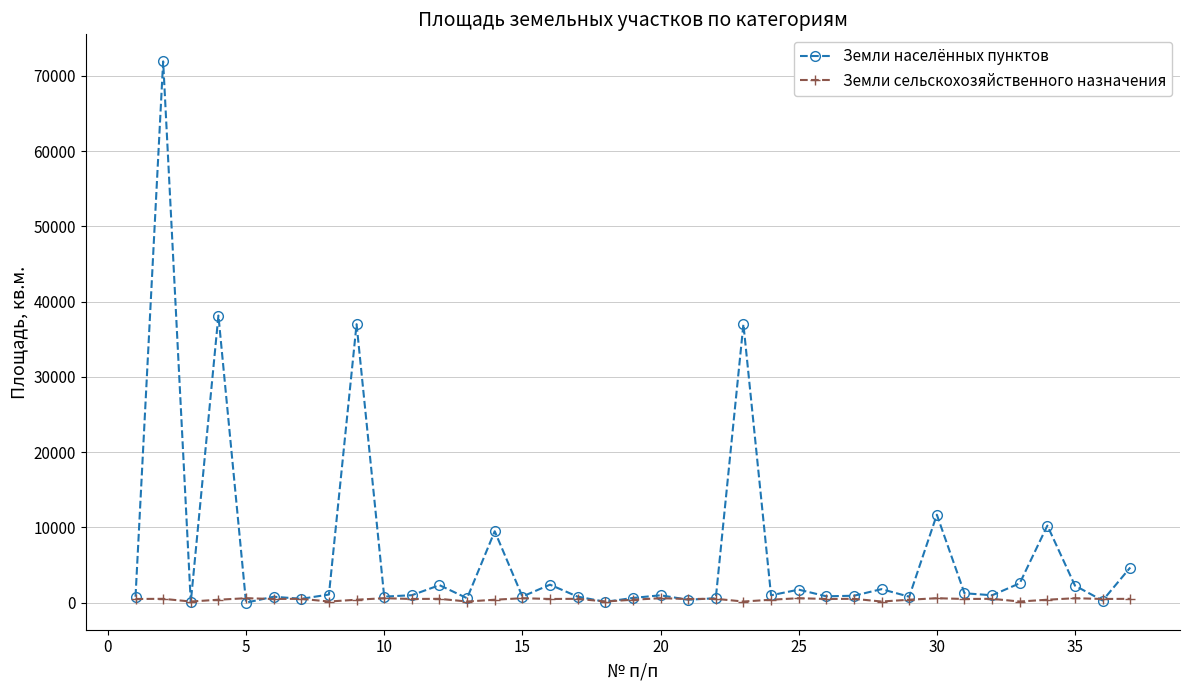

True or false: Земли сельскохозяйственного назначения has more than 1 points higher than both neighbors.

True